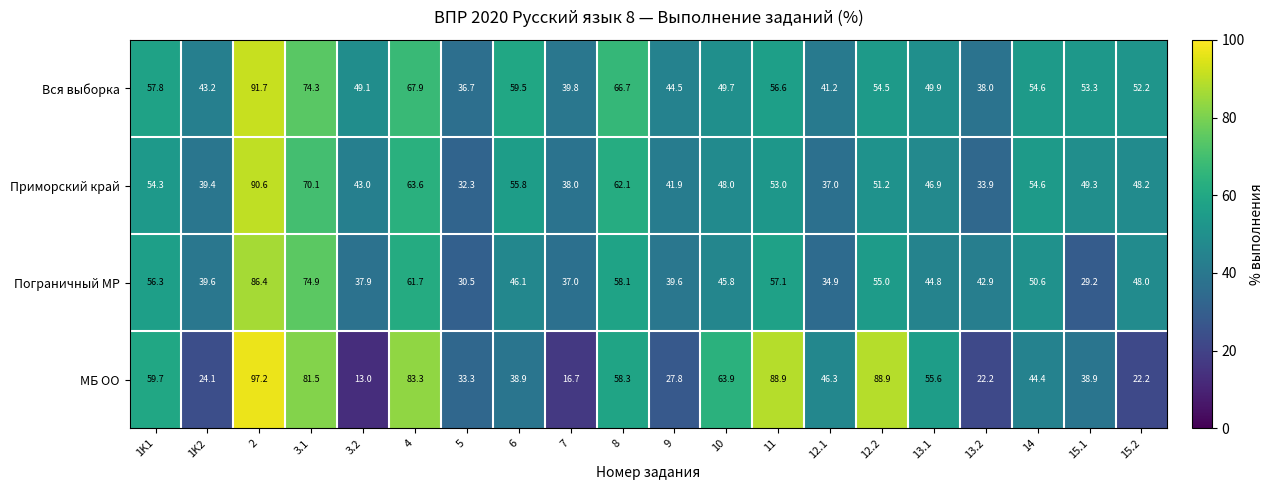

What is the difference between the highest and lowest values at 15.2?

30.0